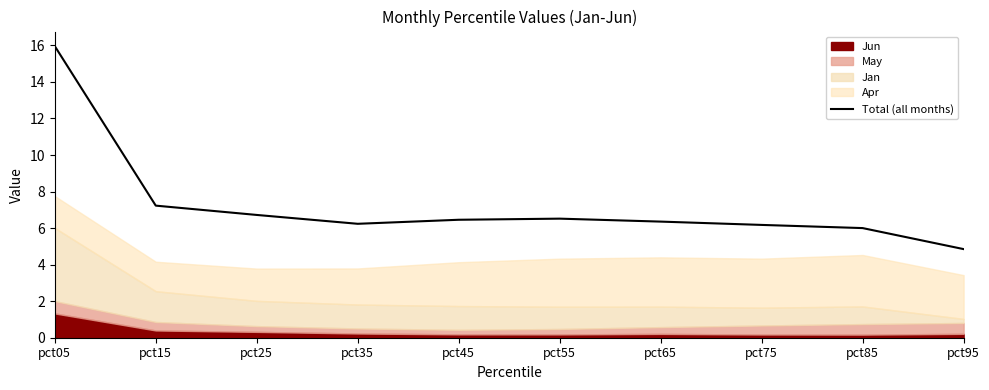

What is the value of the 7th point from the left?

6.4